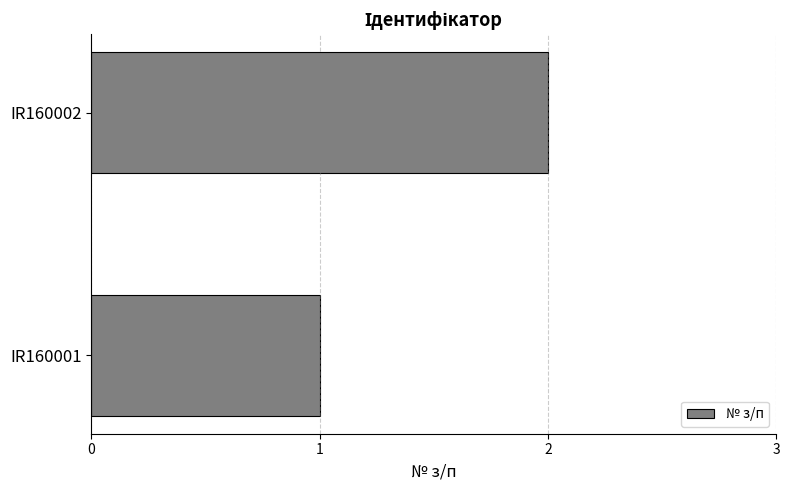

Reading bottom to top, list all the values displayed in this chart.

IR160001=1	IR160002=2